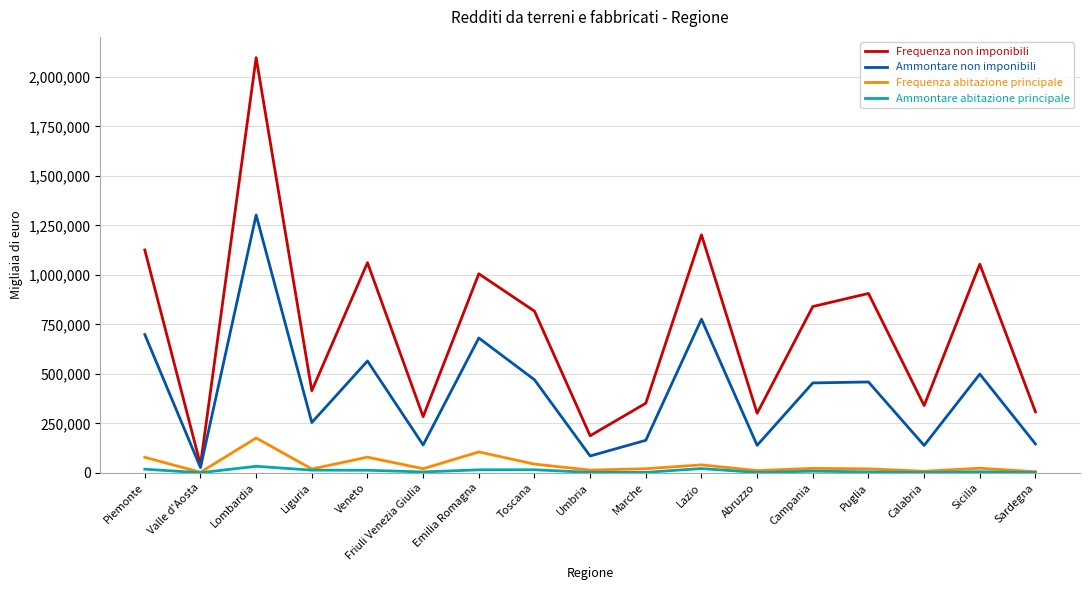

What position from the right is Campania?

5